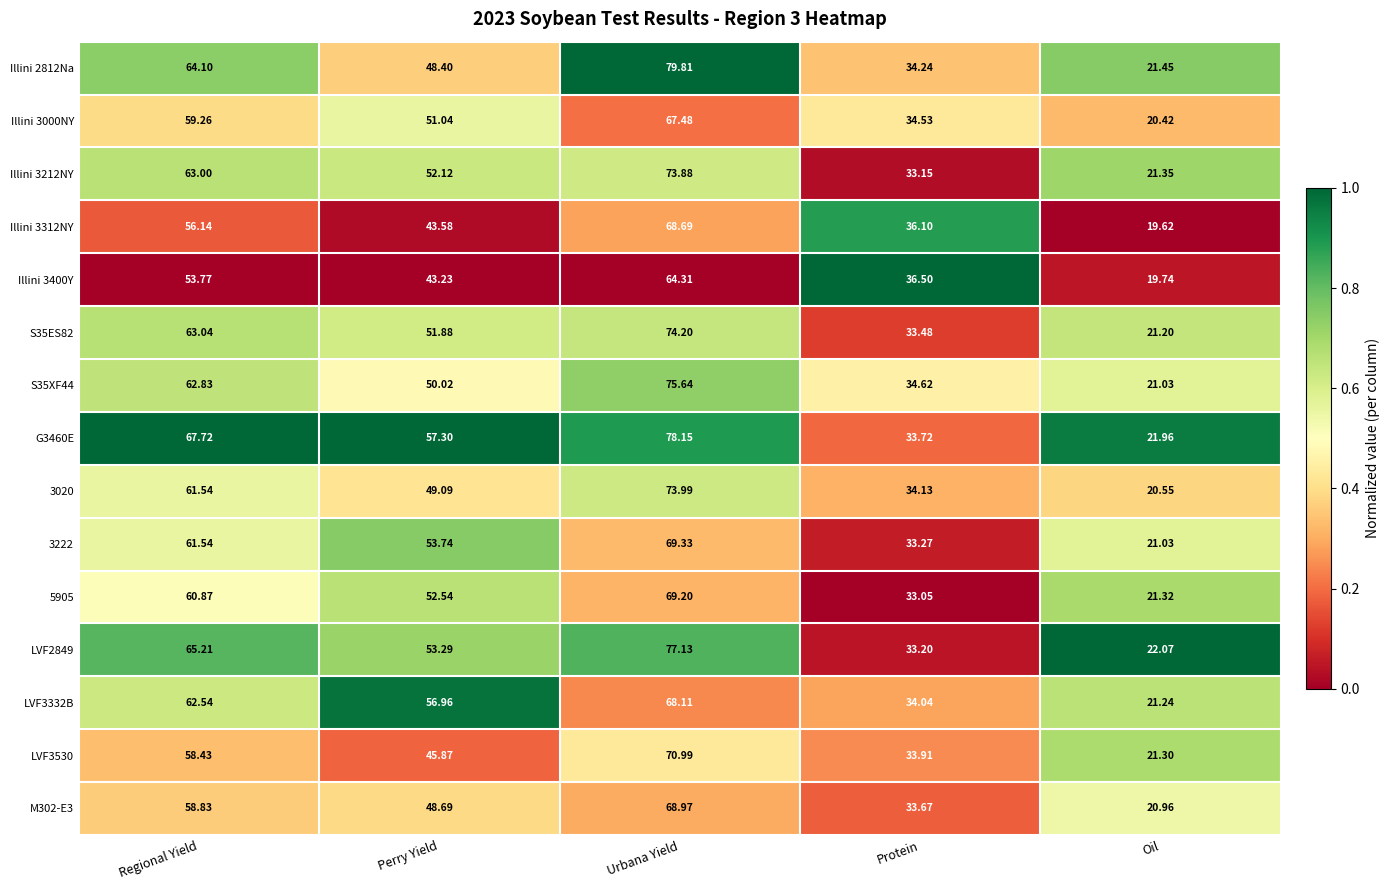

Rank the series at Urbana Yield from lowest to highest value.

Illini 3400Y, Illini 3000NY, LVF3332B, Illini 3312NY, M302-E3, 5905, 3222, LVF3530, Illini 3212NY, 3020, S35ES82, S35XF44, LVF2849, G3460E, Illini 2812Na